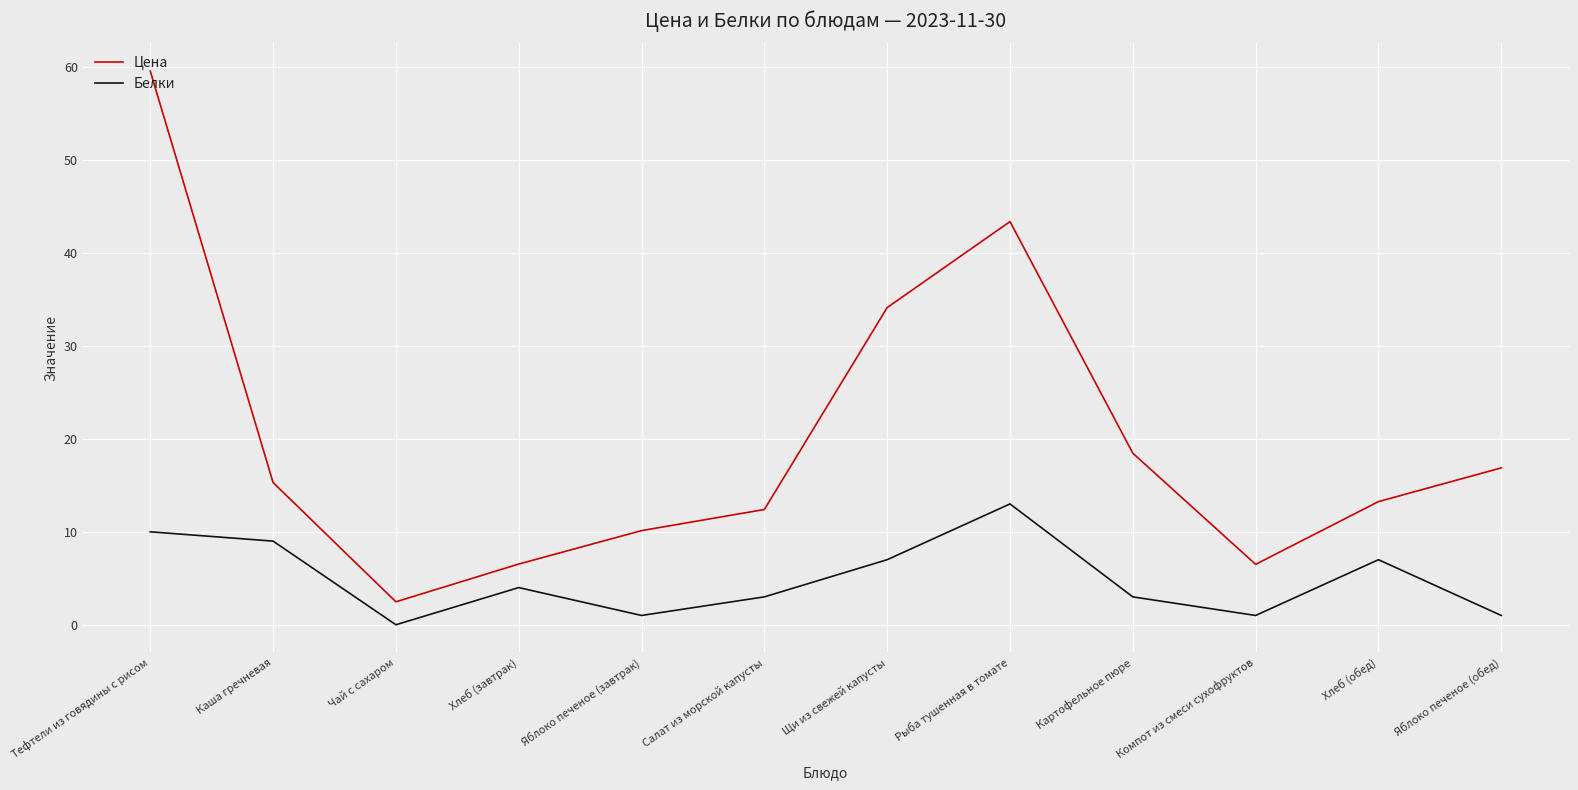

Which series has the largest range (max minus min)?

Цена